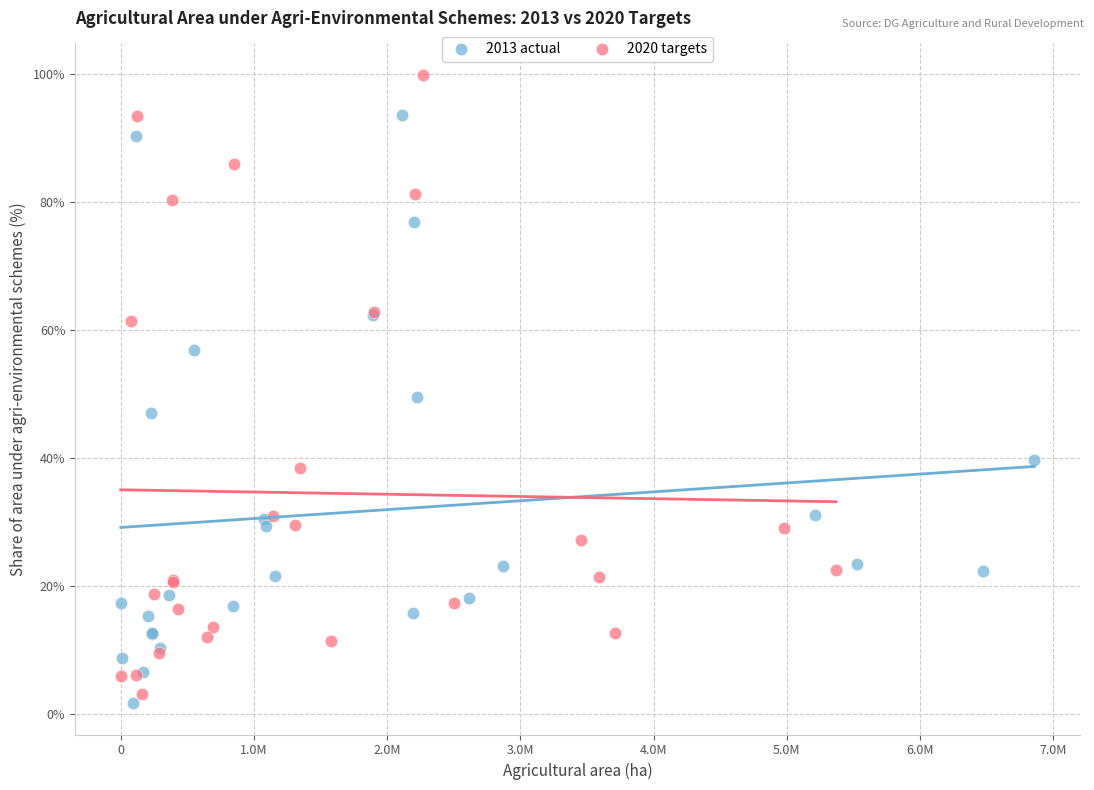

Which series has the largest Y range (max minus min)?

2020 targets